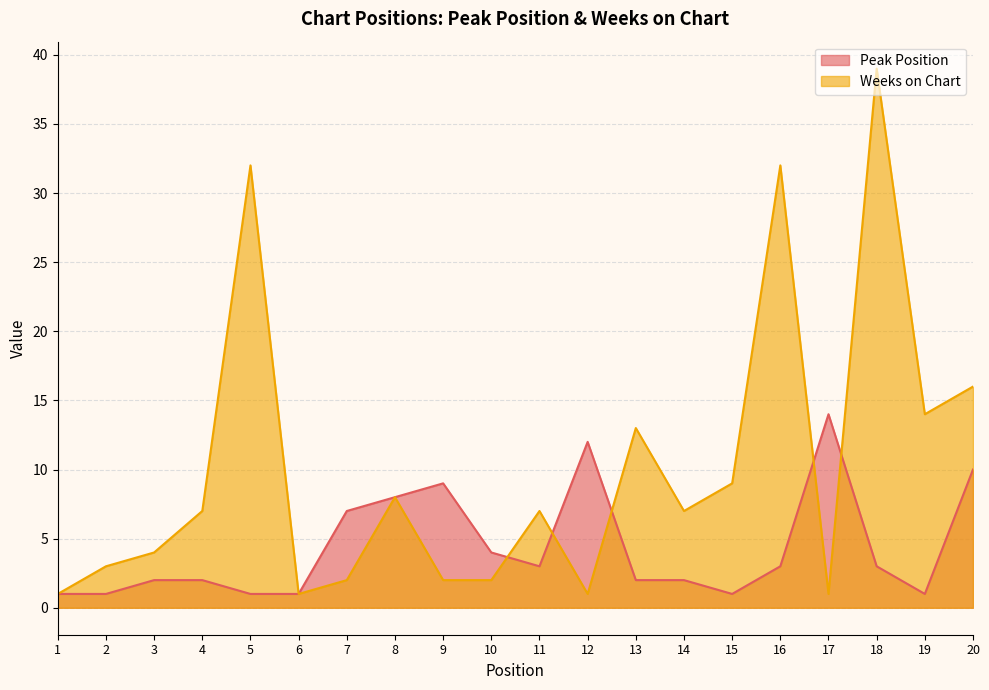

What is the approximate value of Peak Position at 1?

1